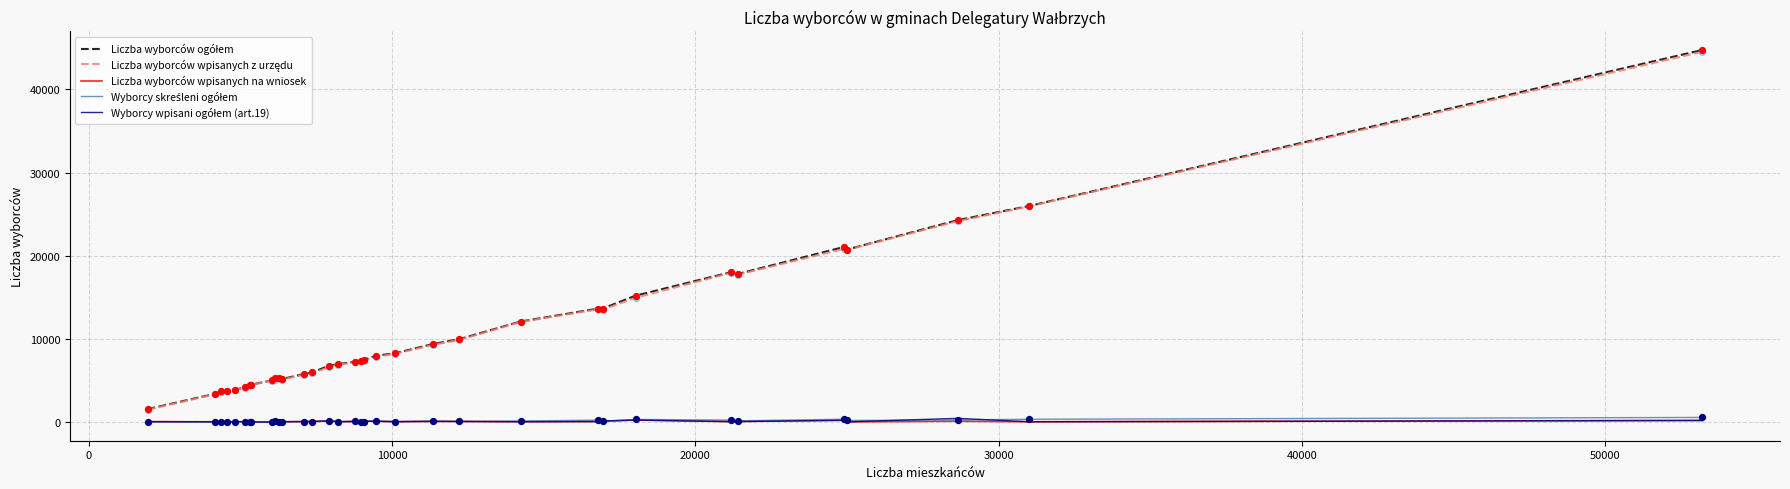

Does the chart have visible grid lines?

Yes